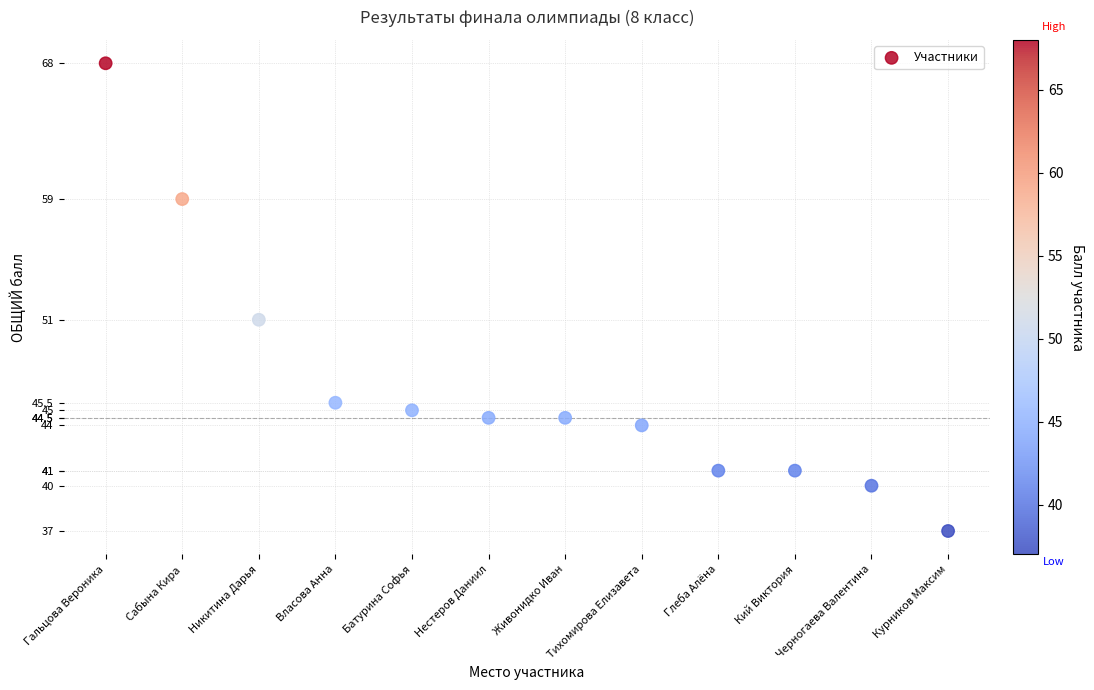

What Y value in the scatter plot is closest to 52?

51.0